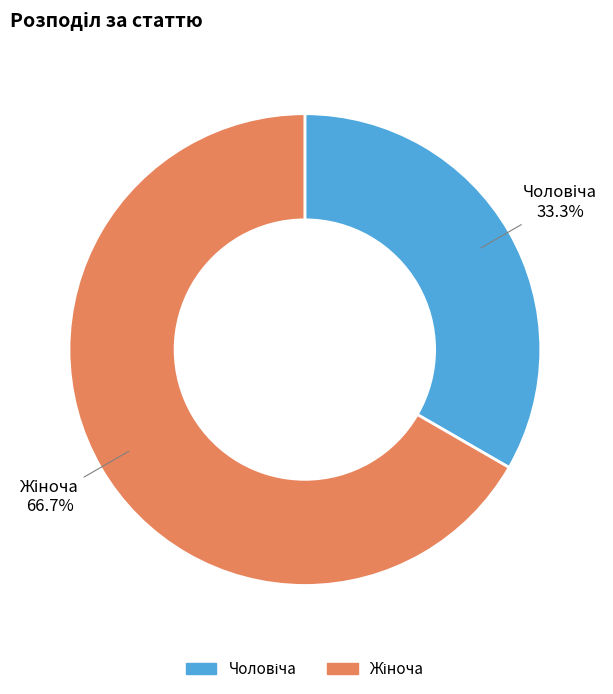

Count the number of slices in the pie.

2